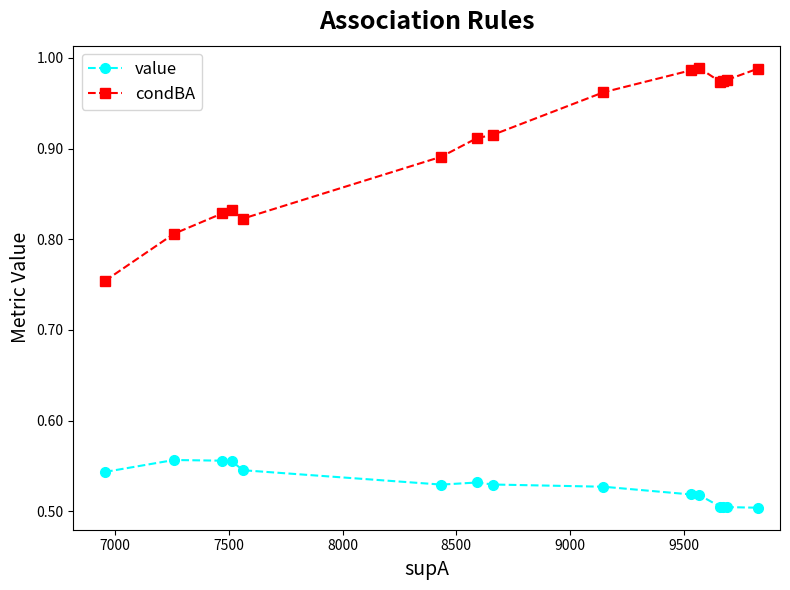

List the series in order of their peak value, highest first.

condBA, value